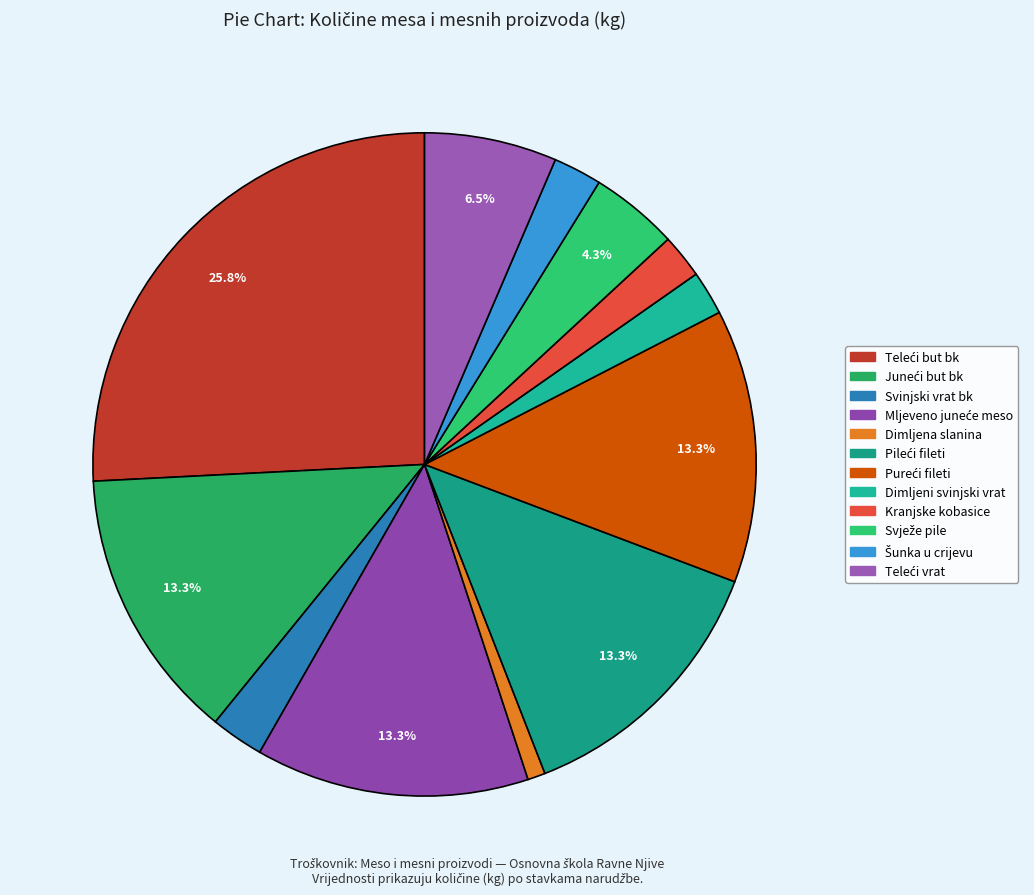

To the nearest percent, what portion does Juneći but bk represent?

13%